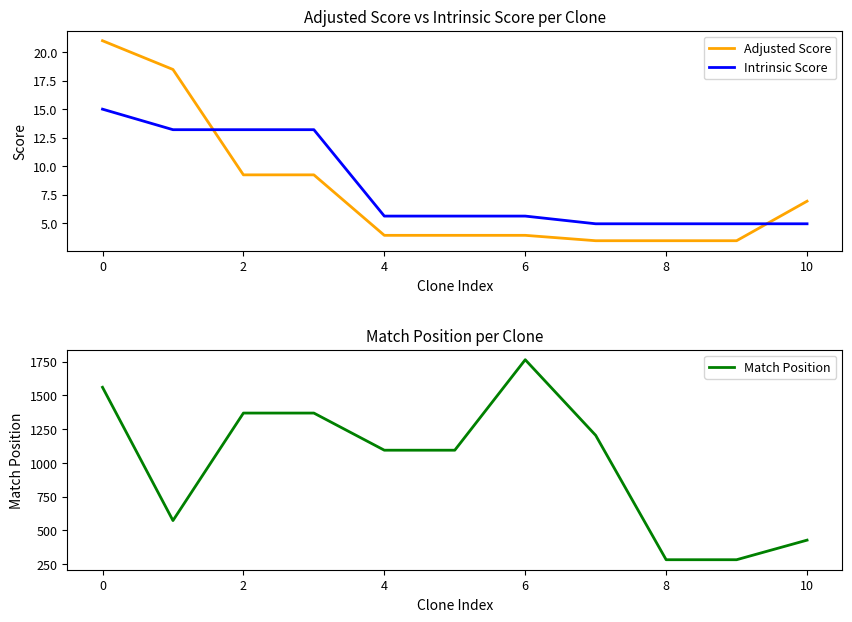

Reading left to right, extract all data points from this chart.

Adjusted Score: 21.0	18.5	9.2	9.2	3.9	3.9	3.9	3.5	3.5	3.5	6.9
Intrinsic Score: 15.0	13.2	13.2	13.2	5.6	5.6	5.6	5.0	5.0	5.0	5.0
Match Position: 1560.0	573.0	1369.0	1369.0	1094.0	1094.0	1764.0	1204.0	283.0	283.0	428.0